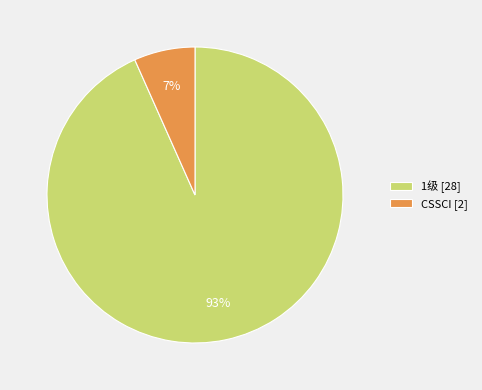

Does 1级 represent more than half of the total?

Yes